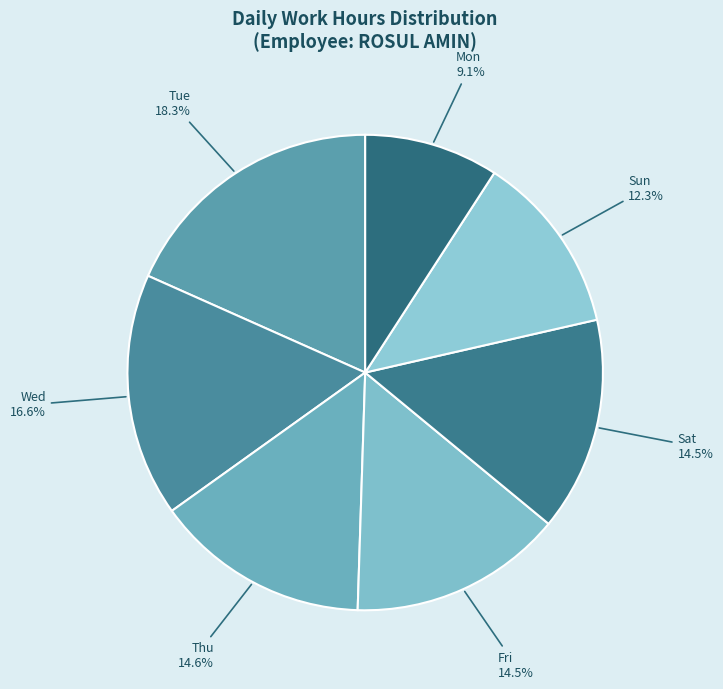

How many slices are in this pie chart?

7